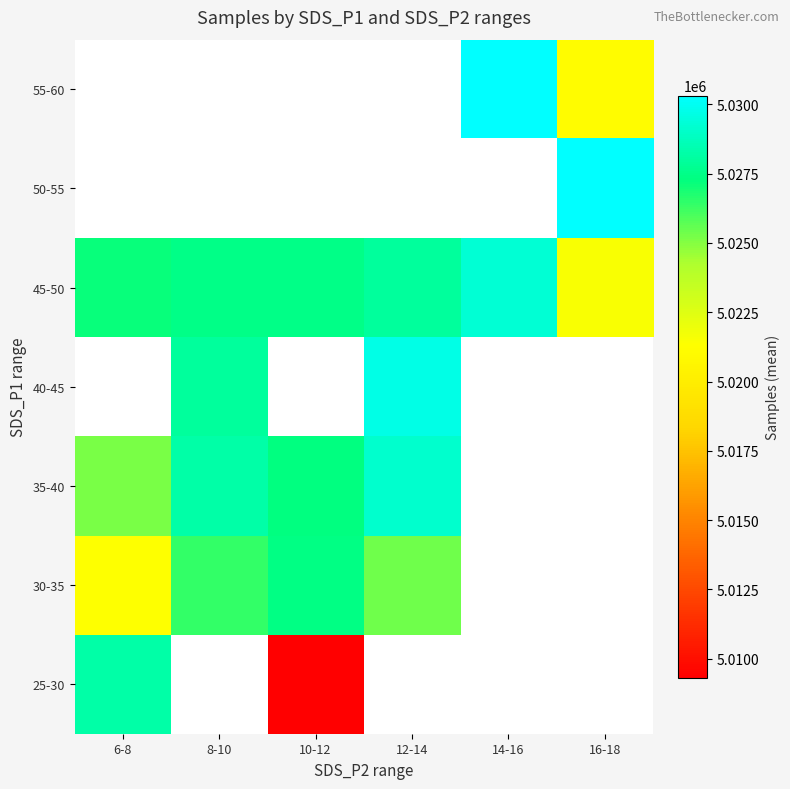

How many data points in 35-40 are less than 5029118?

3